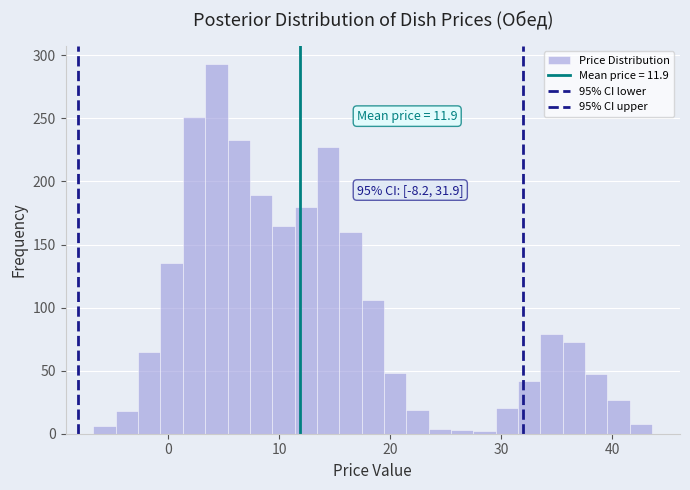

Read against the x-axis, roughly where is the centre of the tallest bar?

4